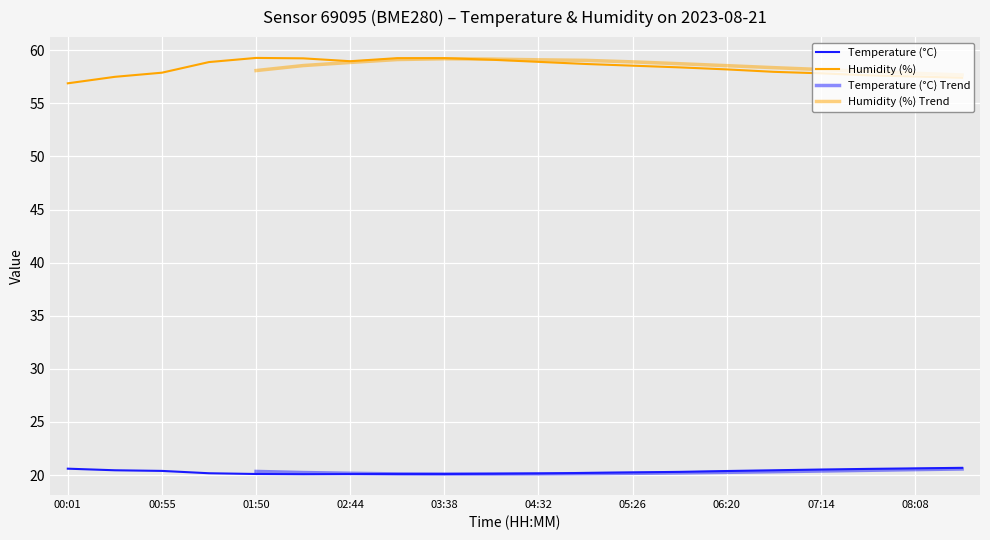

Reading left to right, transcribe all the data shown in this chart.

Temperature (°C): 20.6	20.4	20.4	20.2	20.1	20.1	20.1	20.1	20.1	20.1	20.1	20.2	20.2	20.3	20.4	20.4	20.5	20.6	20.6	20.7
Humidity (%): 56.9	57.5	57.9	58.9	59.3	59.2	59.0	59.2	59.2	59.1	58.9	58.7	58.5	58.4	58.2	58.0	57.8	57.6	57.5	57.4